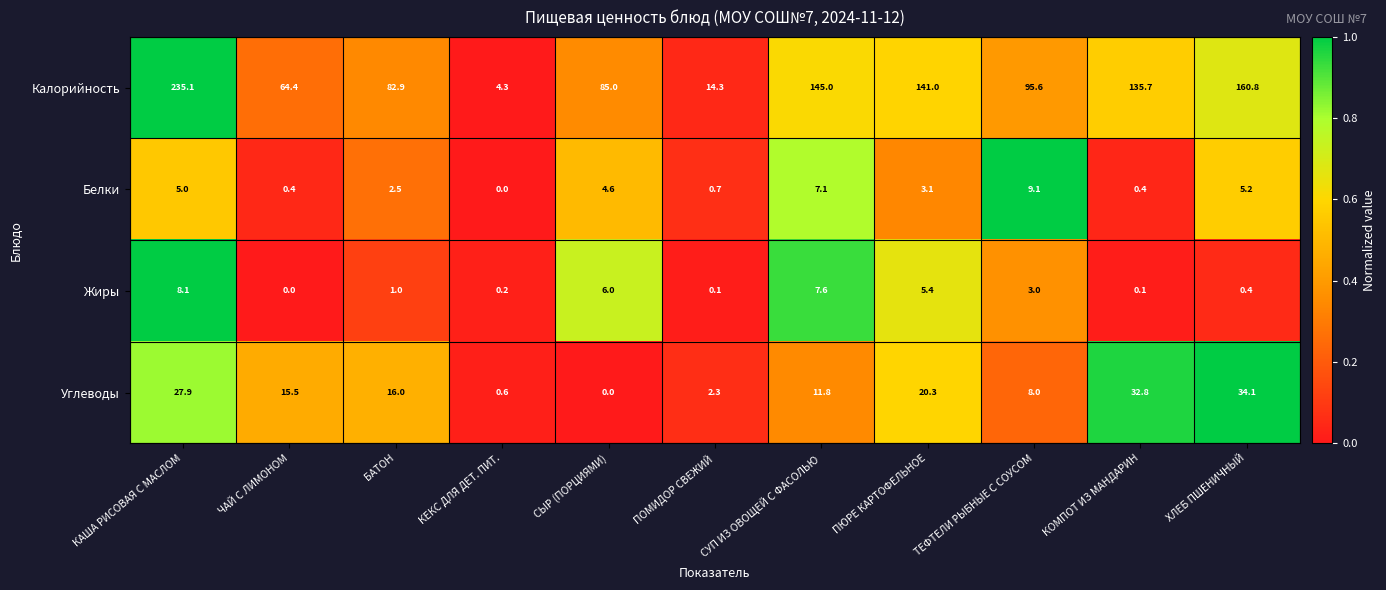

Which series changed the most between ПЮРЕ КАРТОФЕЛЬНОЕ and ХЛЕБ ПШЕНИЧНЫЙ?

Калорийность